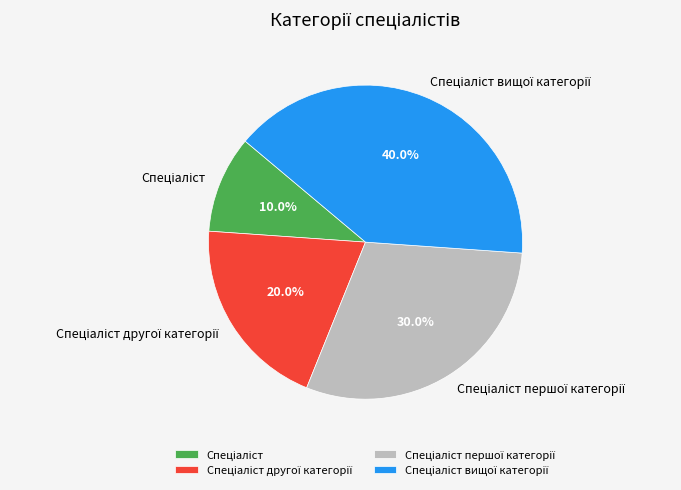

Is there a majority slice in this chart?

No